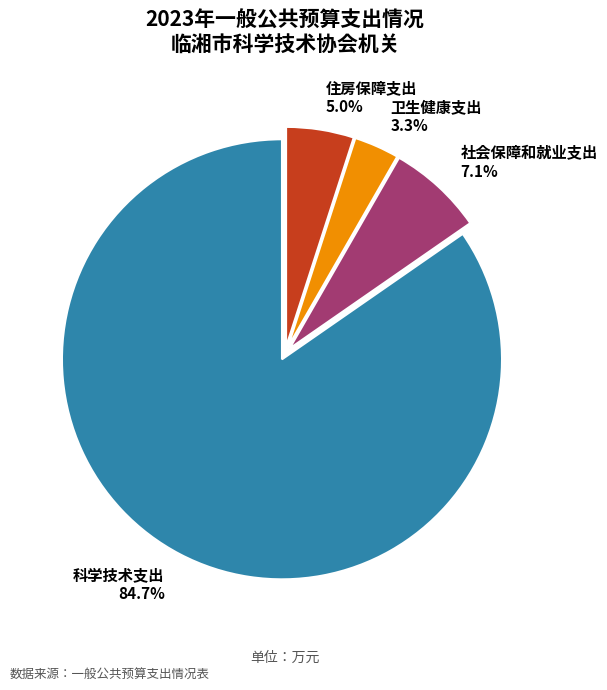

Which slice is the largest?

科学技术支出